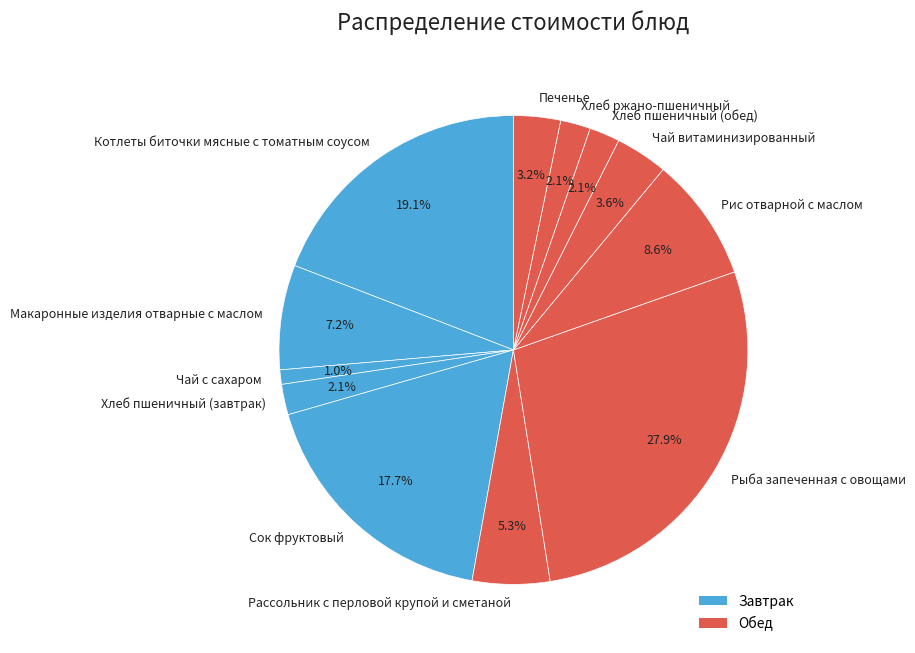

Which has a higher value, Чай витаминизированный or Хлеб пшеничный (завтрак)?

Чай витаминизированный